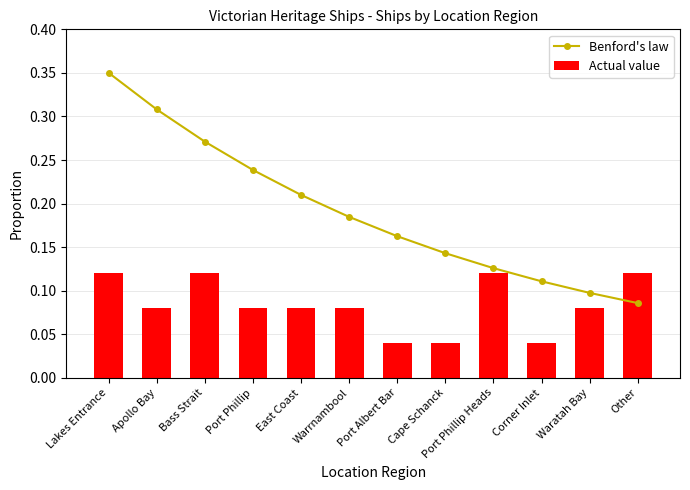

What are all the series names shown in the legend?

Benford's law, Actual value